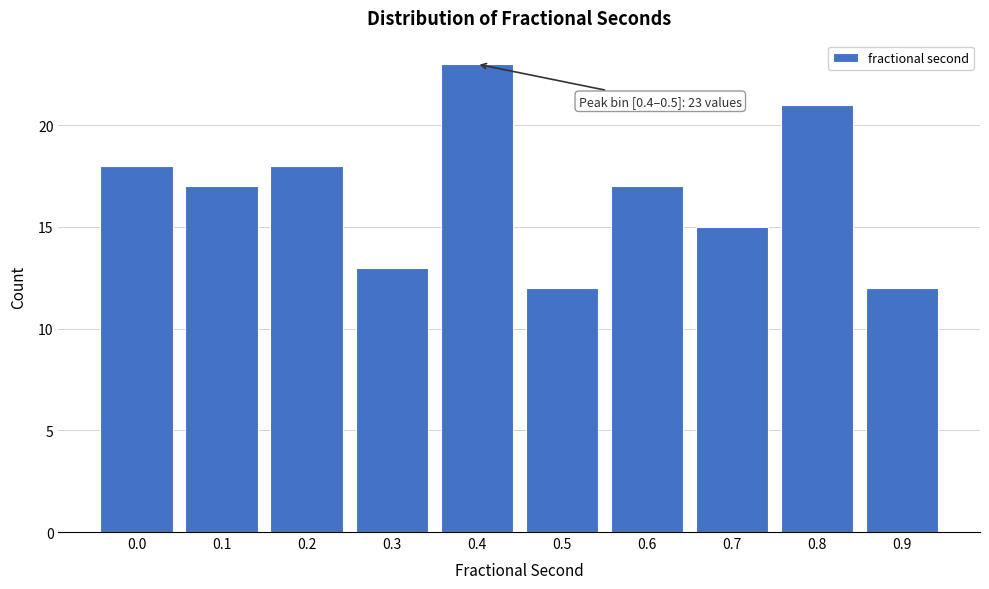

Reading right to left, transcribe all the data shown in this chart.

0.9=12	0.8=21	0.7=15	0.6=17	0.5=12	0.4=23	0.3=13	0.2=18	0.1=17	0.0=18